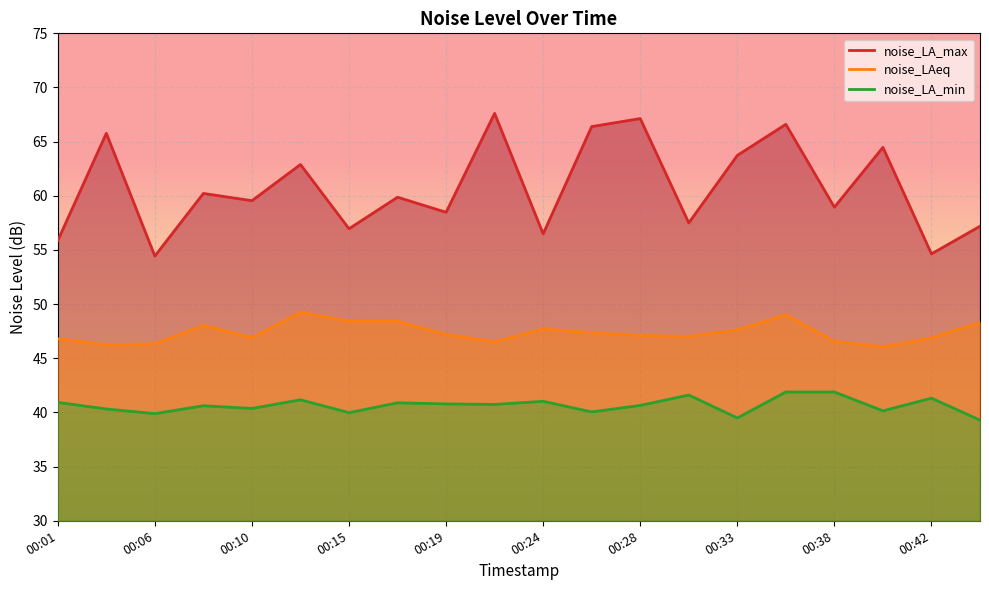

Is the value of noise_LA_min at 00:24 greater than the value of noise_LAeq at 00:10?

No